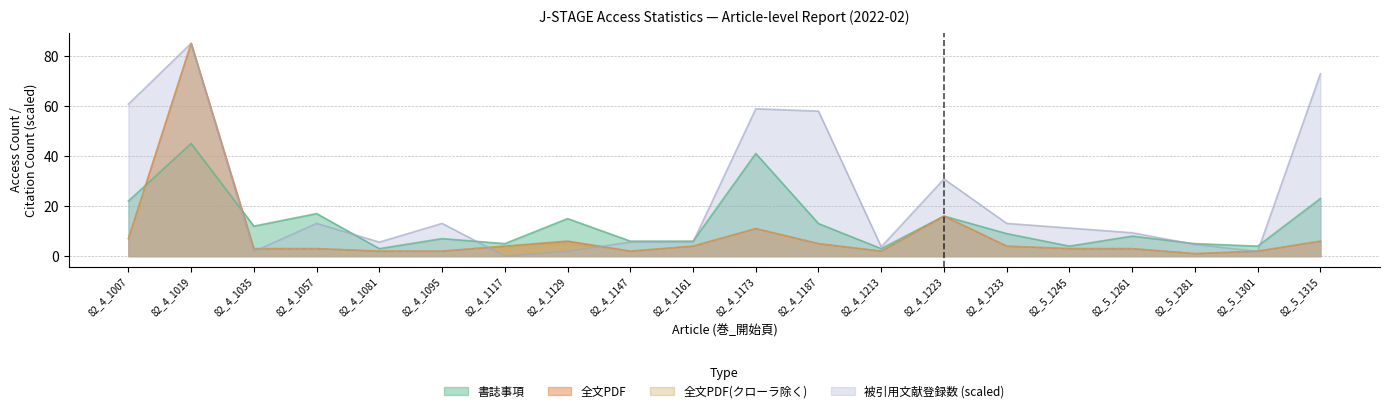

True or false: 書誌事項 has more than 1 points higher than both neighbors.

True